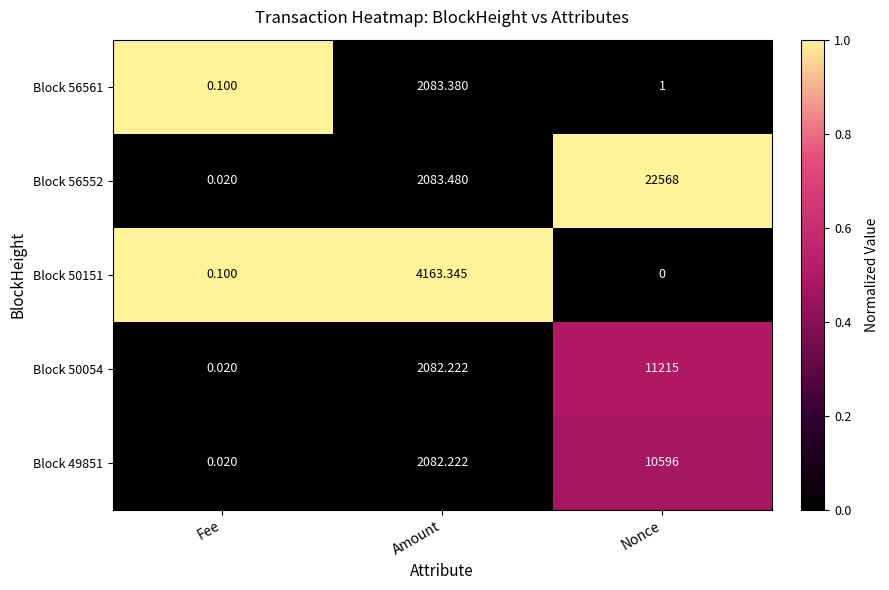

Count the number of categories in the chart.

3